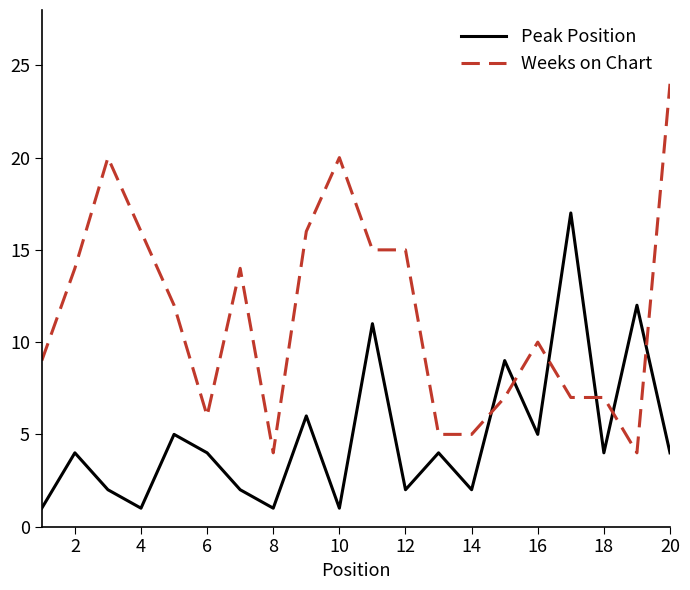

Which series has the largest total across all categories?

Weeks on Chart